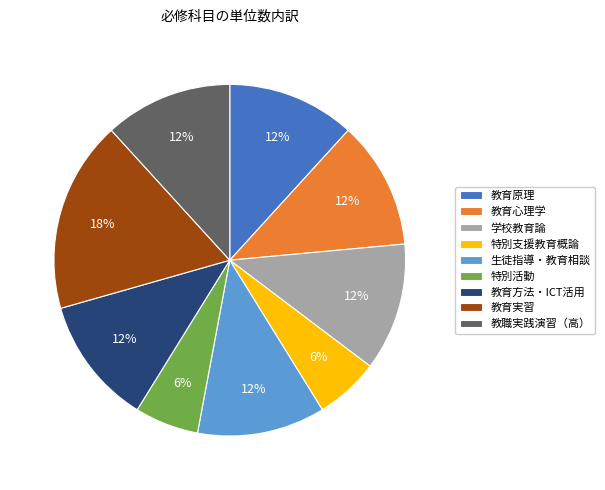

To the nearest percent, what is the average slice percentage?

11%